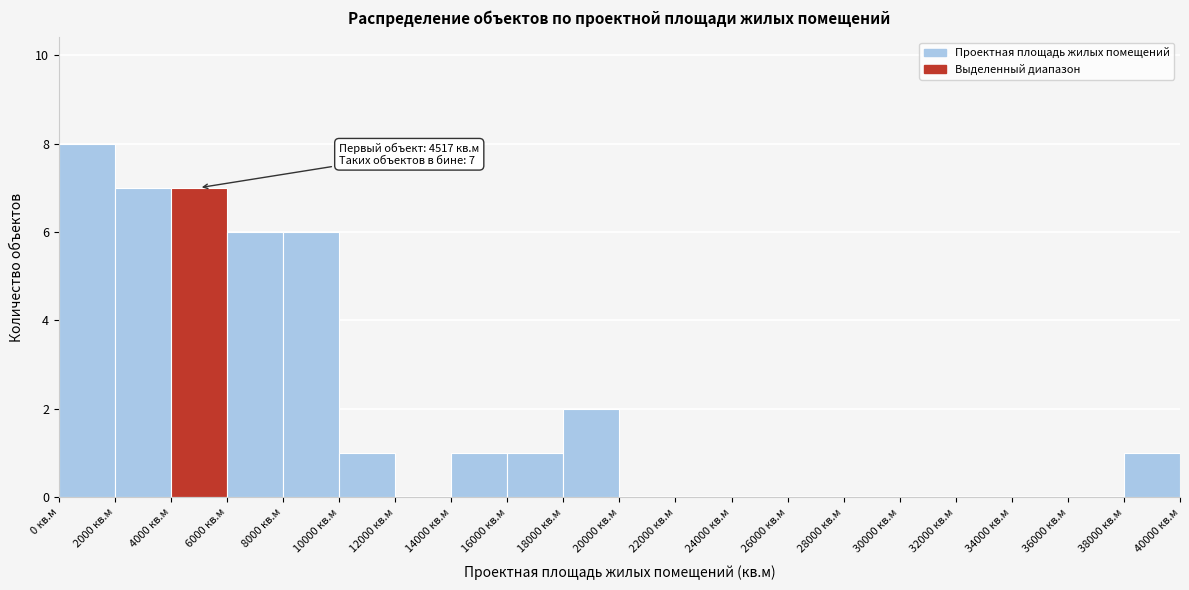

Over which range of the x-axis is the bar tallest?

0 to 2000